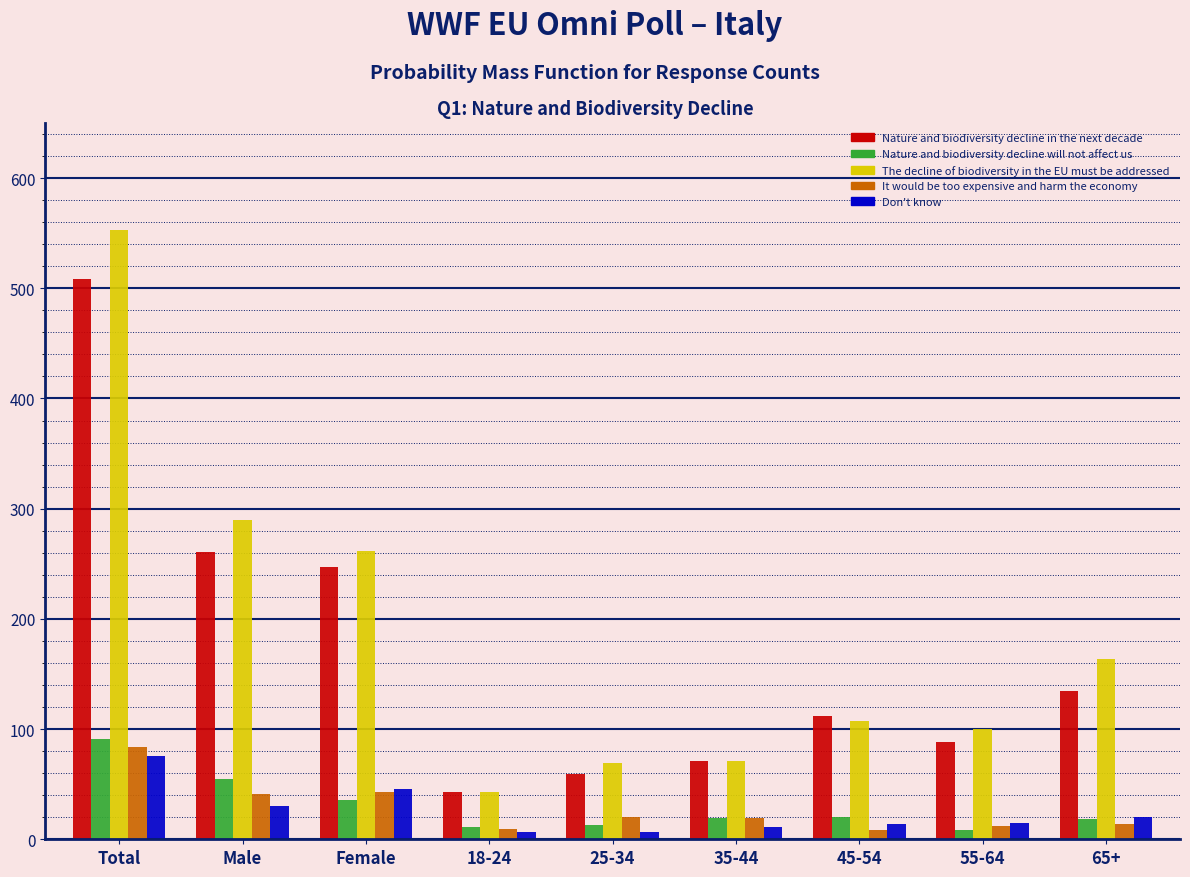

The value of The decline of biodiversity in the EU must be addressed at Male is 290. True or false?

True